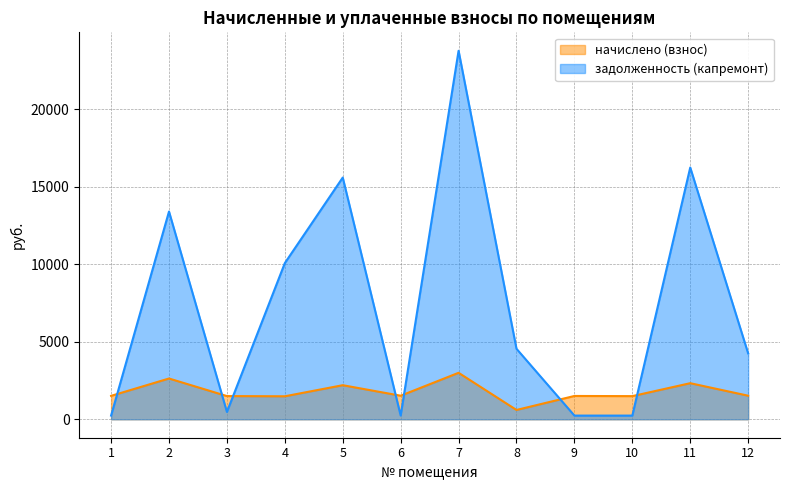

How many categories are shown in the chart?

12